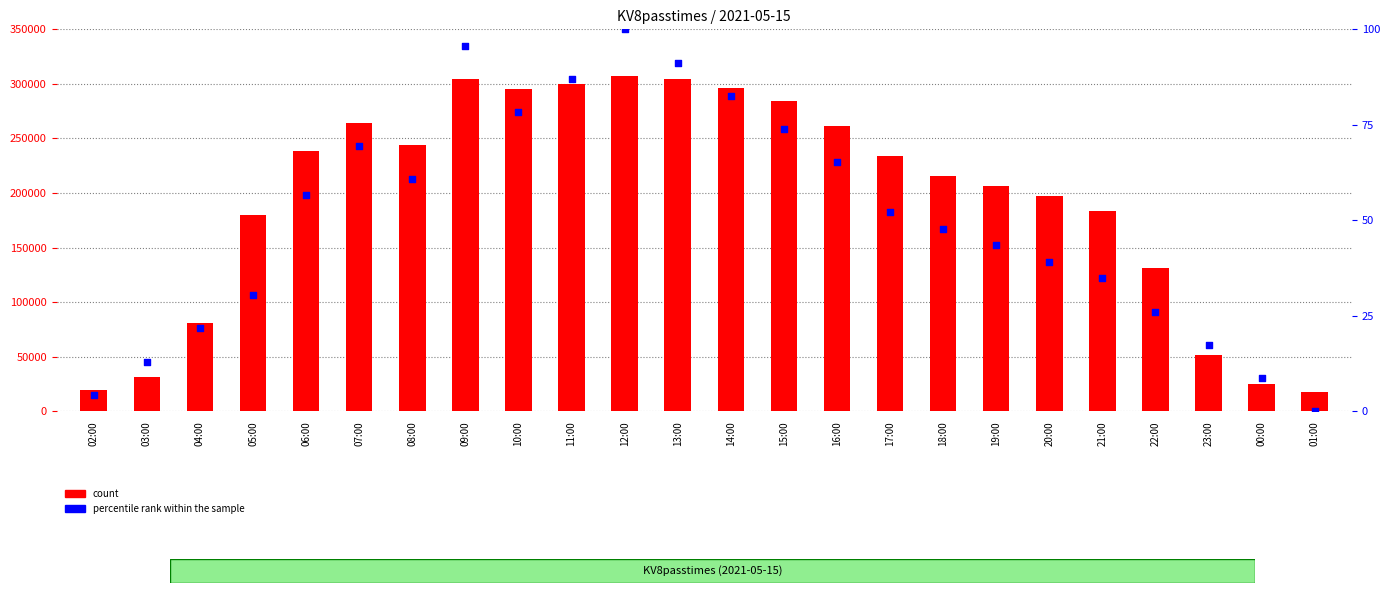

Is the value of percentile rank within the sample at 09:00 greater than the value of count at 10:00?

No